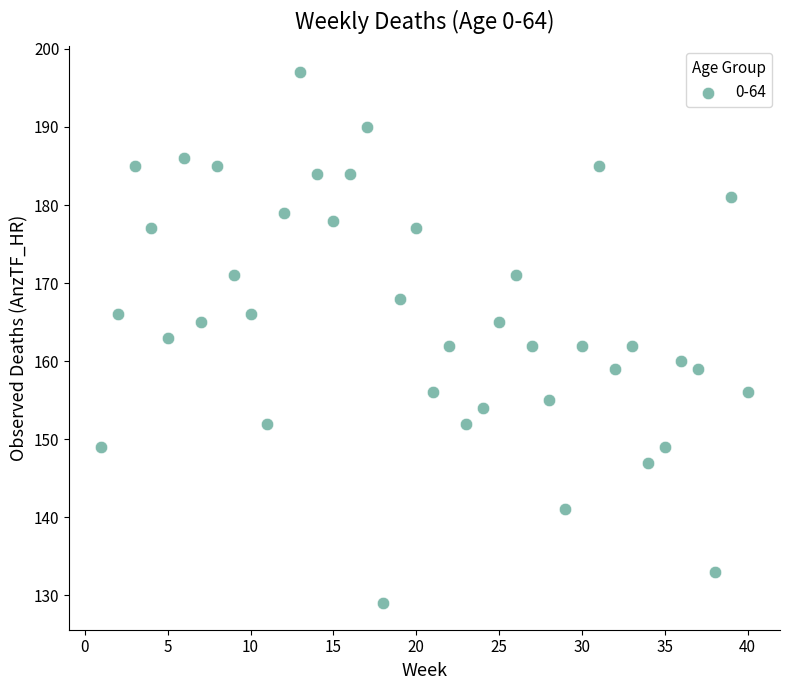

What is the range of Y values (max minus min)?

68